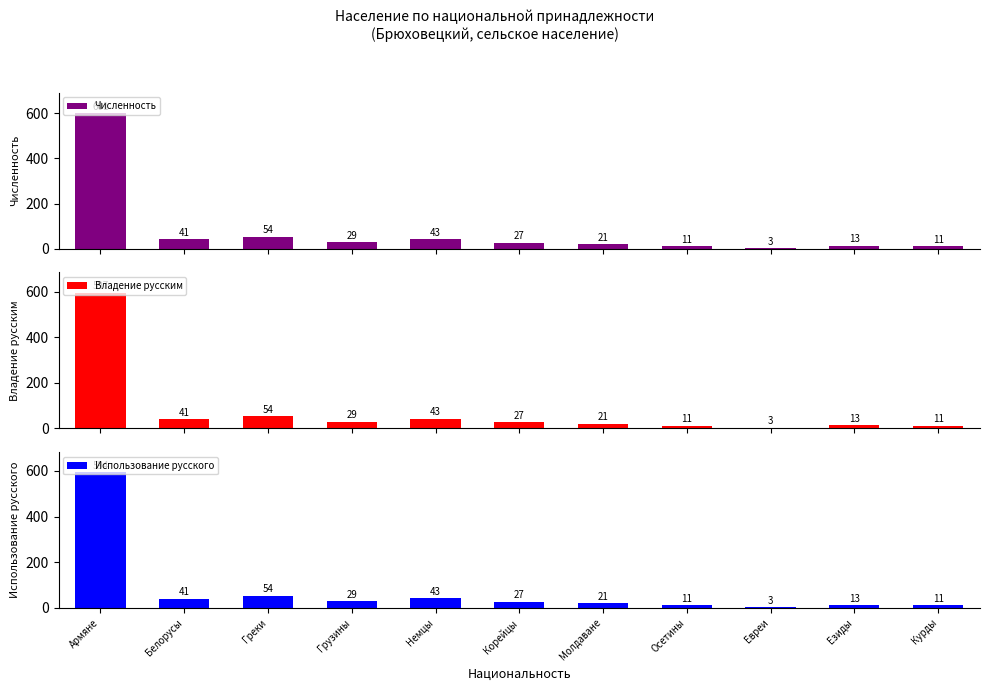

How many values in the Владение русским series are below 27?

5